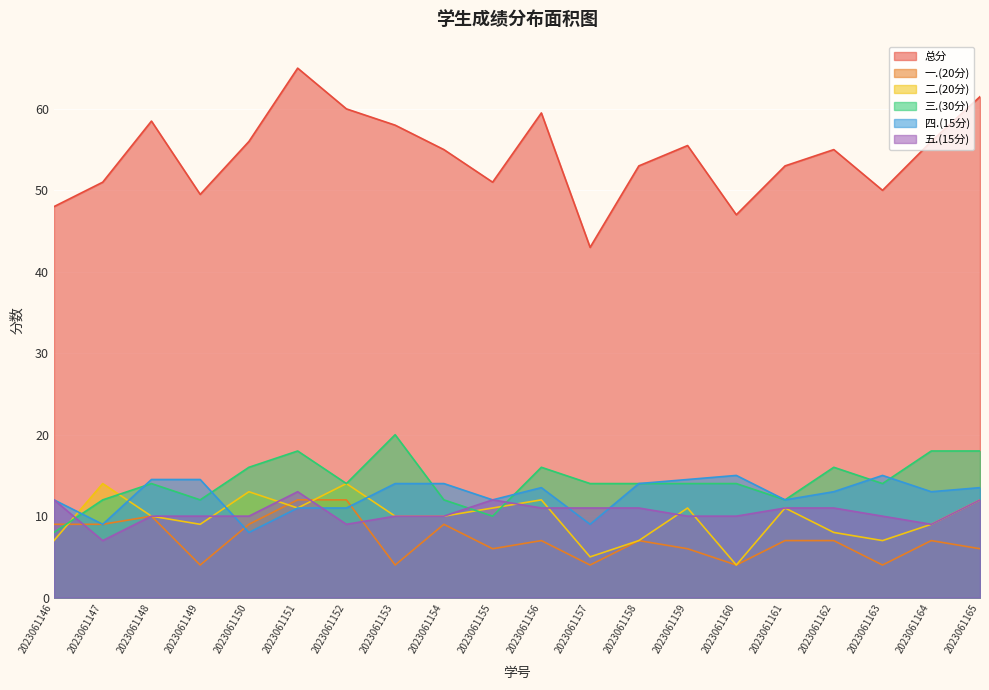

Which label corresponds to the largest value in the chart?

2023061151